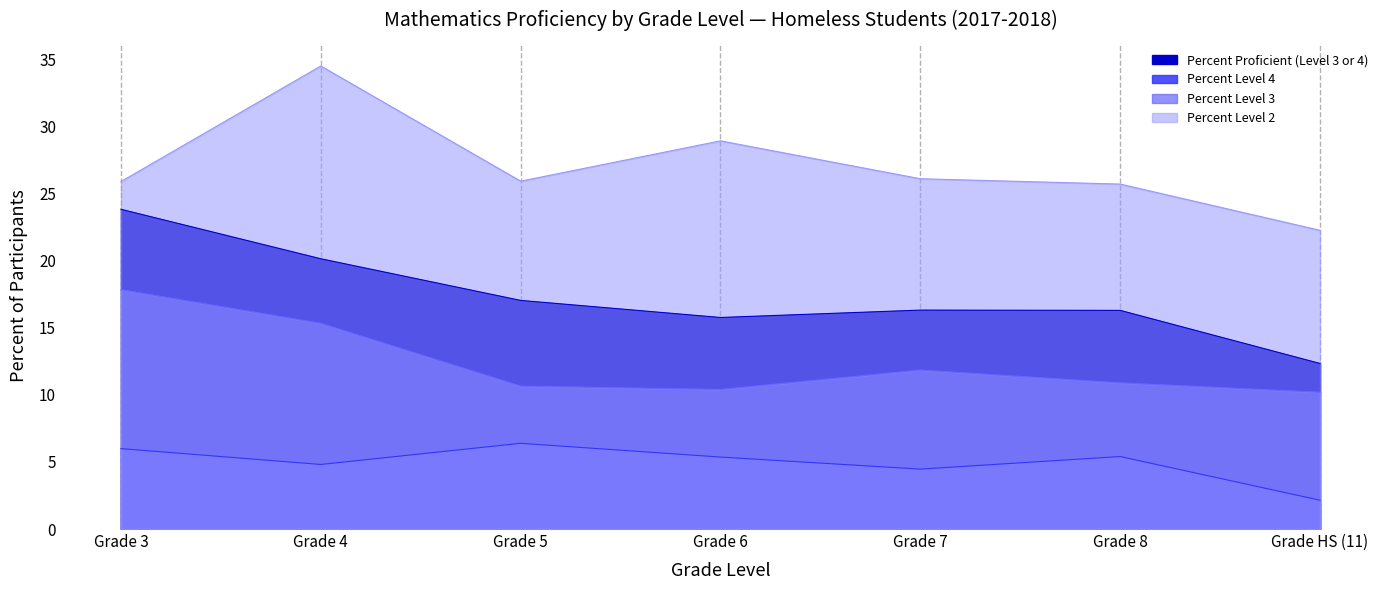

True or false: Percent Level 4 and Percent Proficient (Level 3 or 4) cross at least once.

False